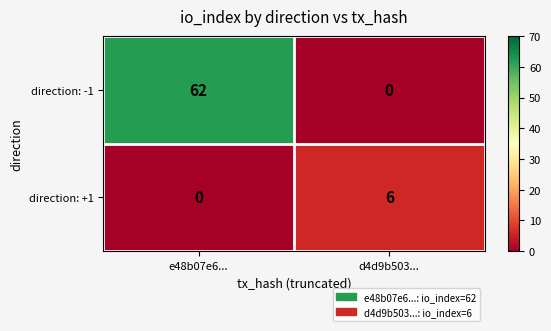

What is the average value of the direction: -1 series?

31